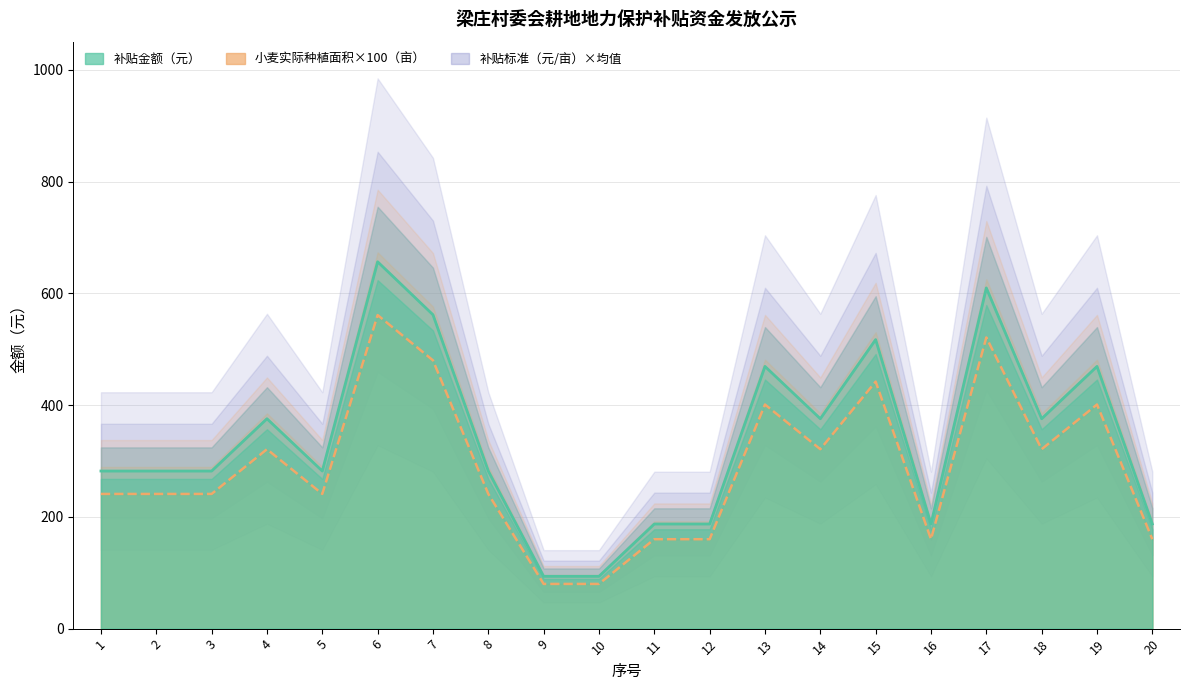

True or false: 小麦实际种植面积（亩） has a value of 508.8 at 18.

False